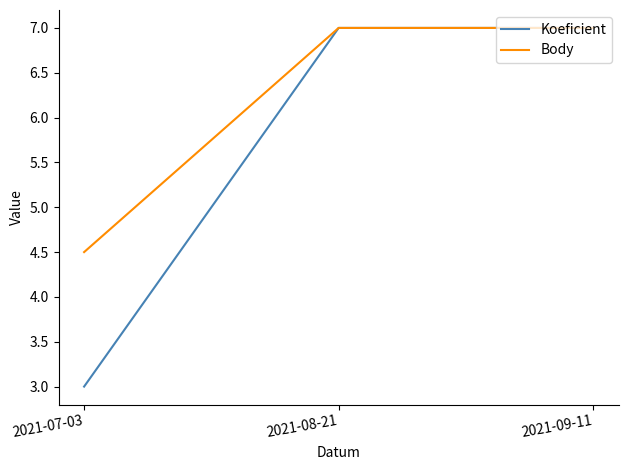

Does the chart have visible grid lines?

No